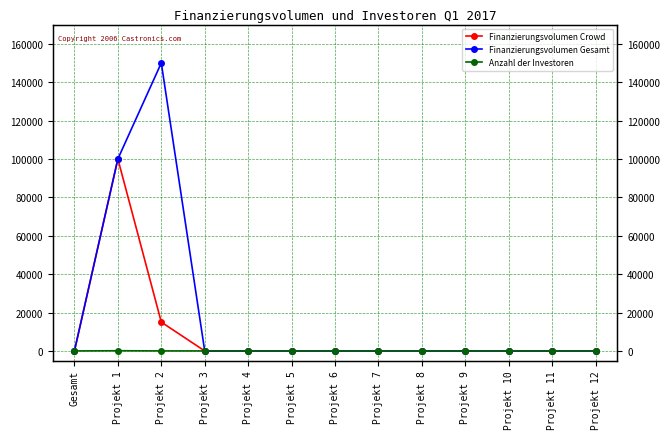

How many values in Anzahl der Investoren are above zero?

2